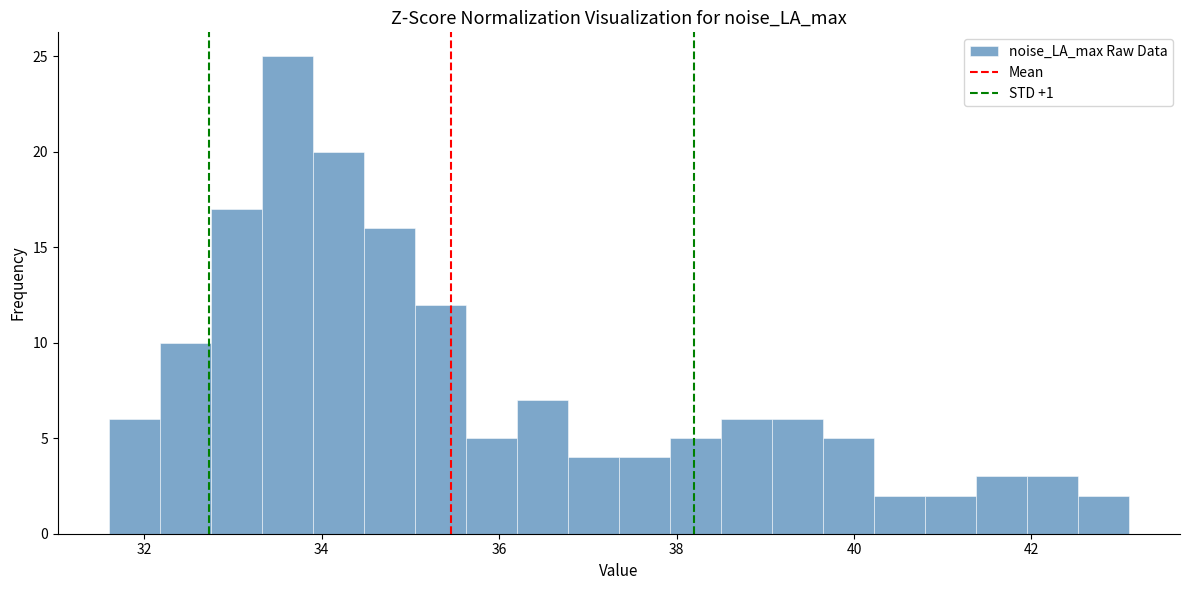

Around what value on the x-axis is the tallest bar? Give the approximate position of its centre, as read against the axis.

33.6